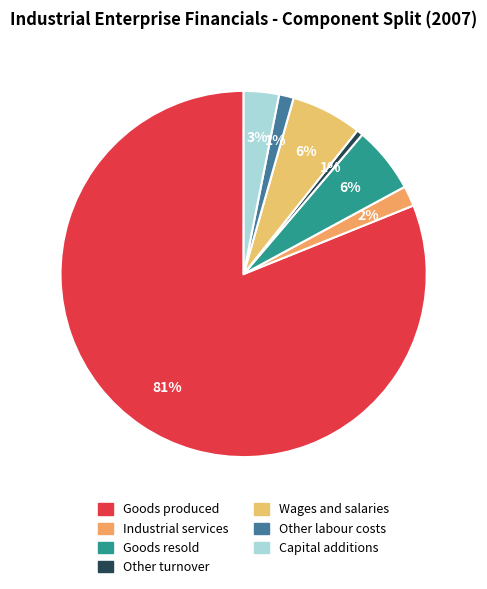

Does any single category account for the majority?

Yes